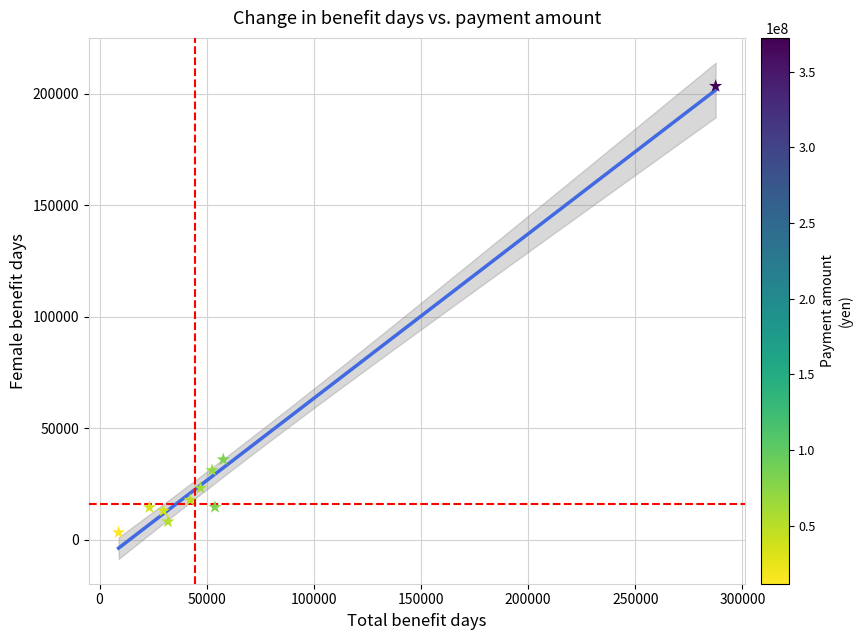

What Y value in the scatter plot is closest to 103328?

35975